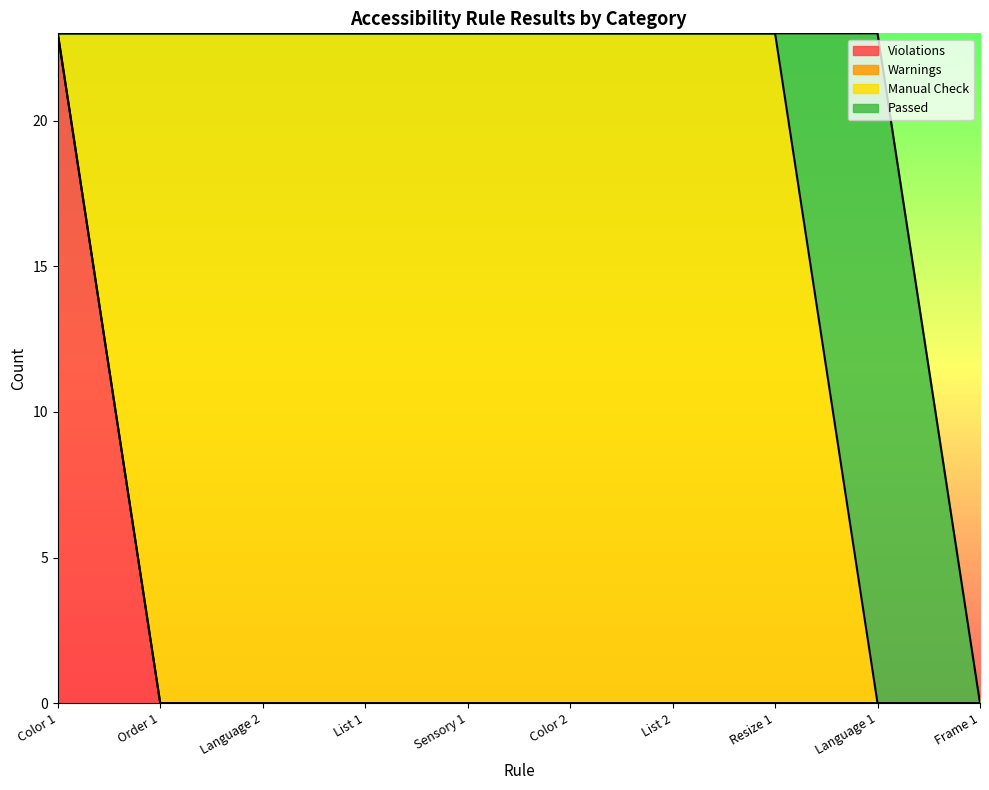

Which category has the highest value across all series?

Color 1